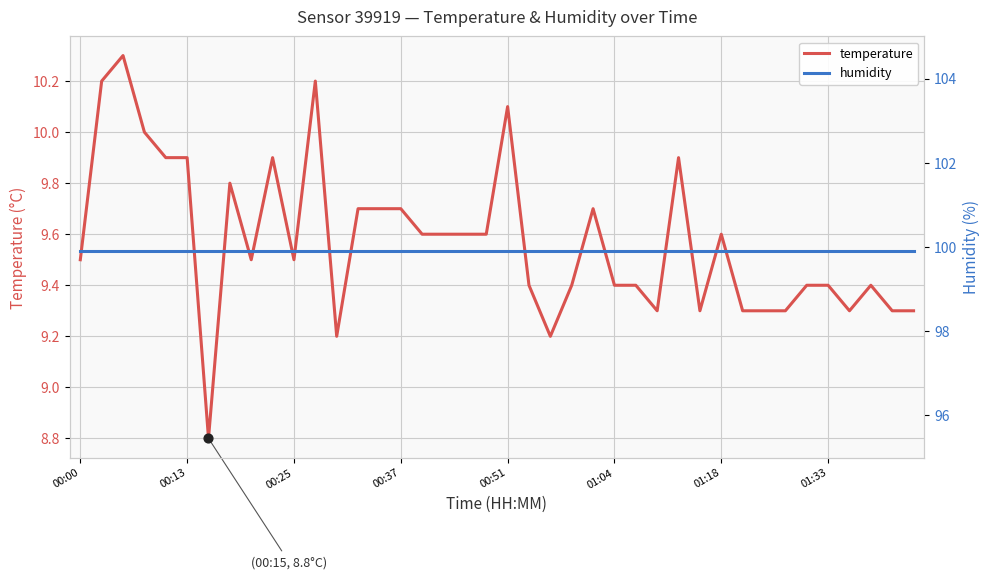

Which series contains the highest Y value?

humidity